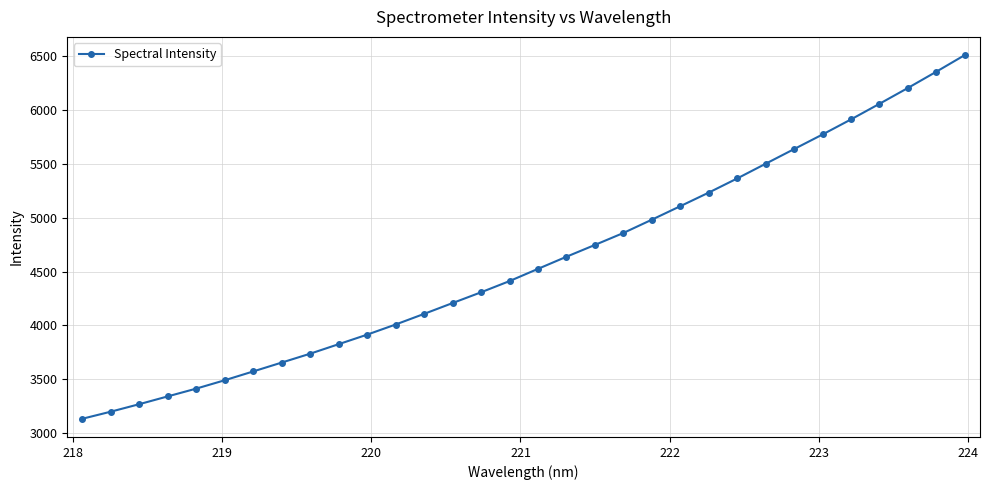

Does the chart have visible grid lines?

Yes